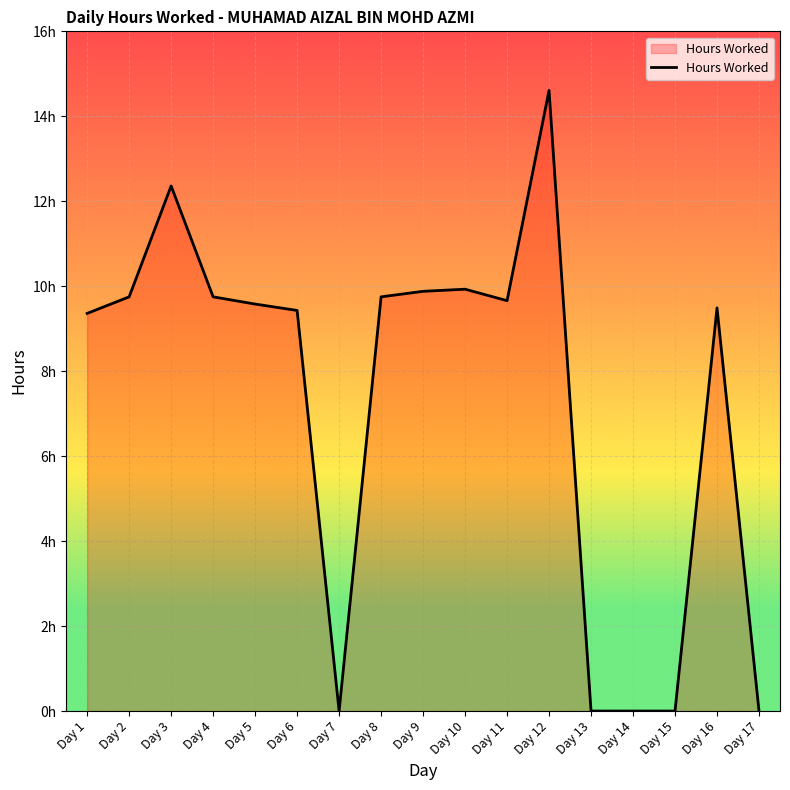

Does the chart display data point markers on the line(s)?

No